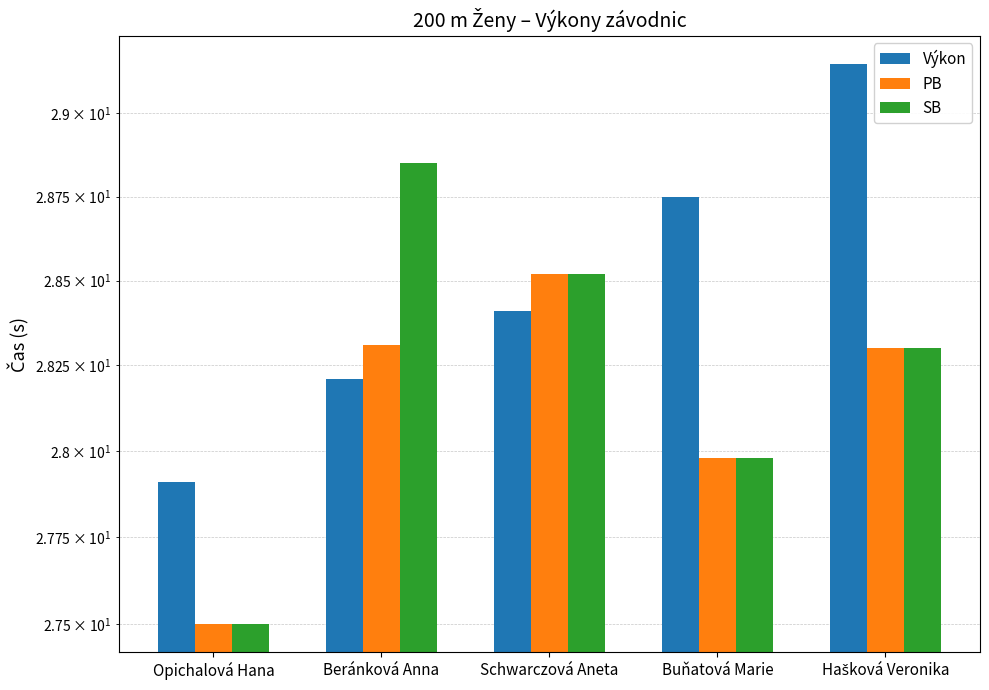

What is the total value across all series at Schwarczová Aneta?

85.5